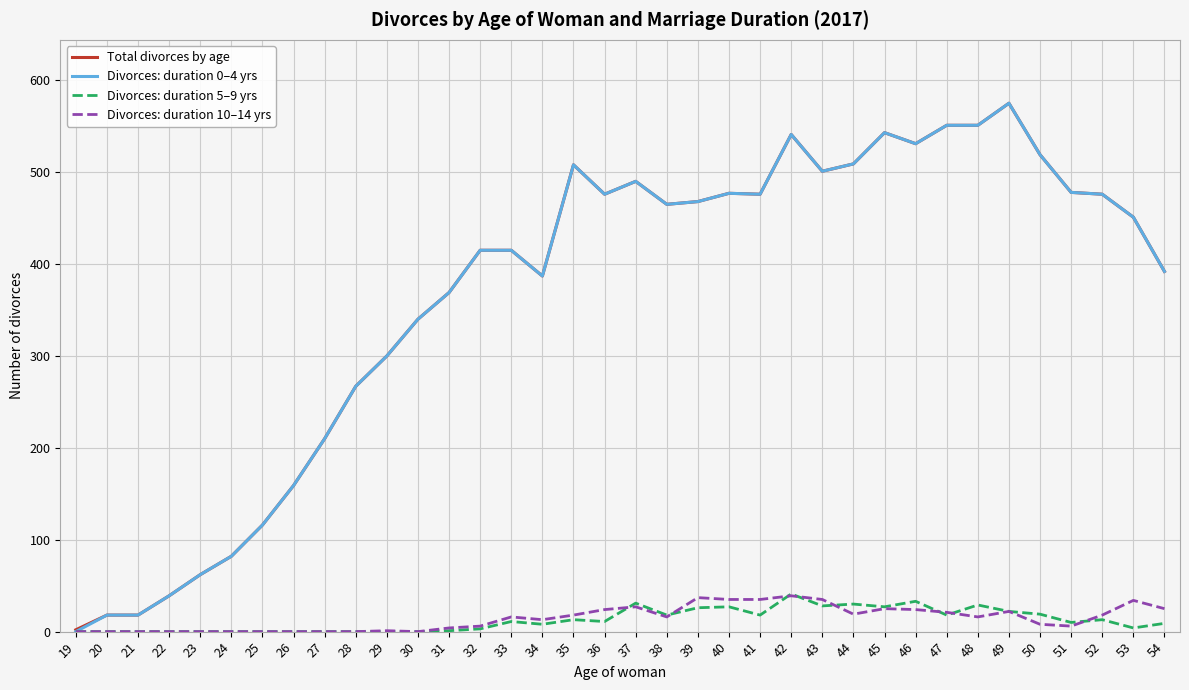

What is the sum of the Total divorces by age values at 43 and 27?

711